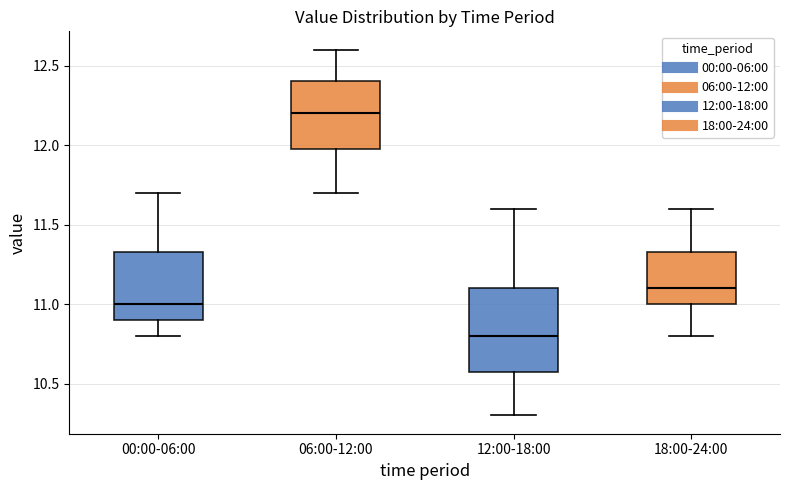

Which box is the tallest, from its lower edge to its upper edge?

12:00-18:00